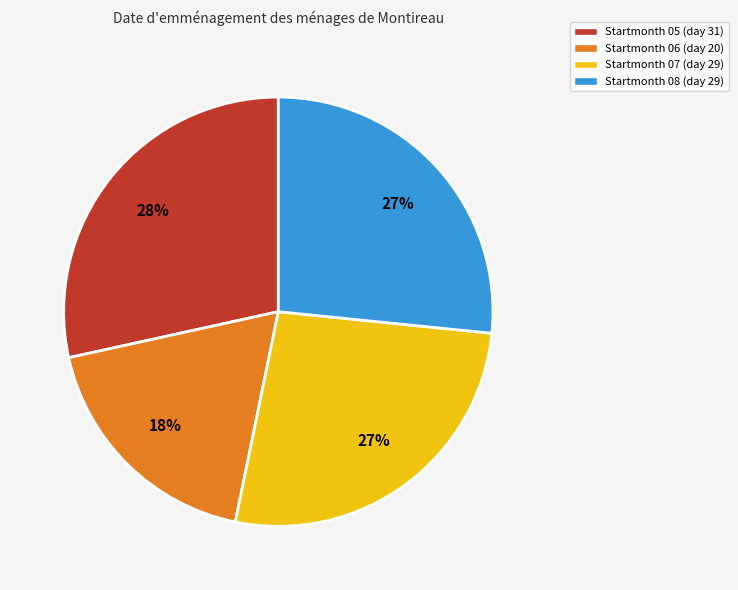

What percentage is the Startmonth 08 (day 29) slice, to the nearest percent?

27%